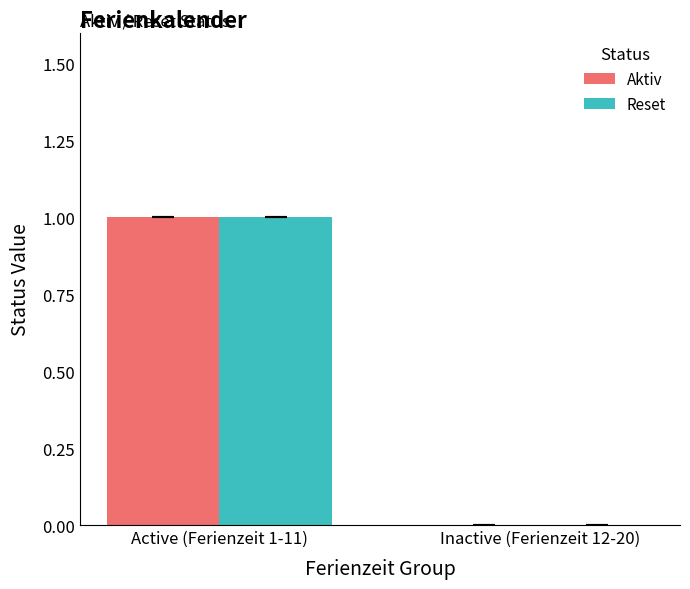

At which category is the sum across all series the highest?

Active (Ferienzeit 1-11)